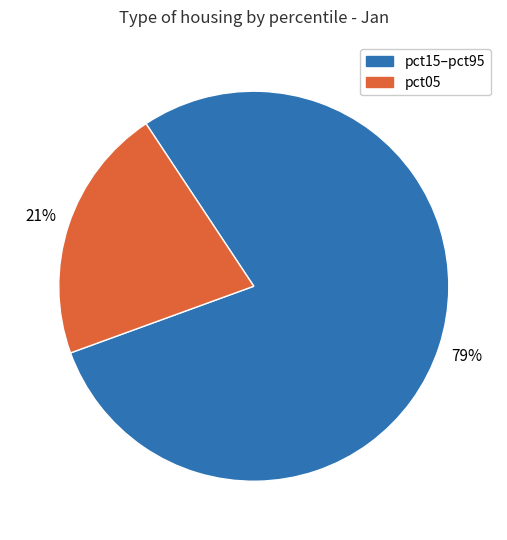

To the nearest percent, what is the average slice percentage?

50%